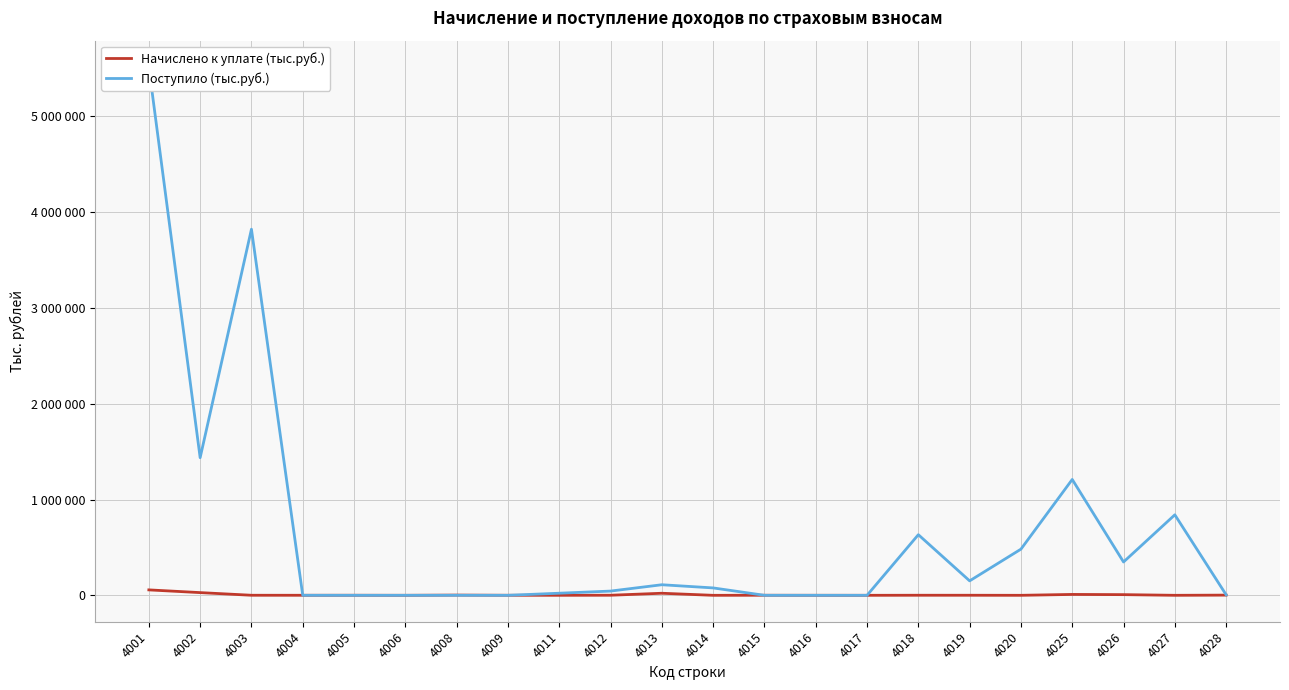

Rank the series at 4004 from highest to lowest value.

Начислено к уплате (тыс.руб.), Поступило (тыс.руб.)